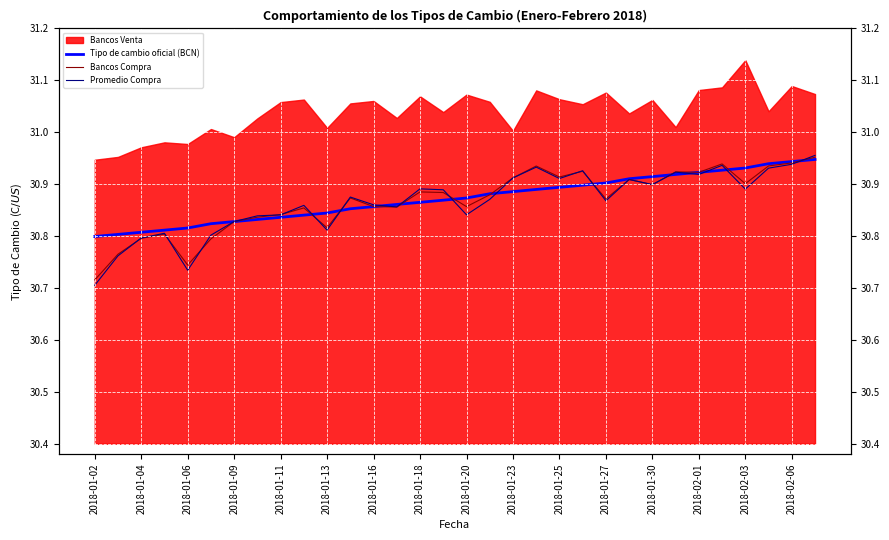

True or false: Promedio Compra and Bancos Compra cross at least once.

True